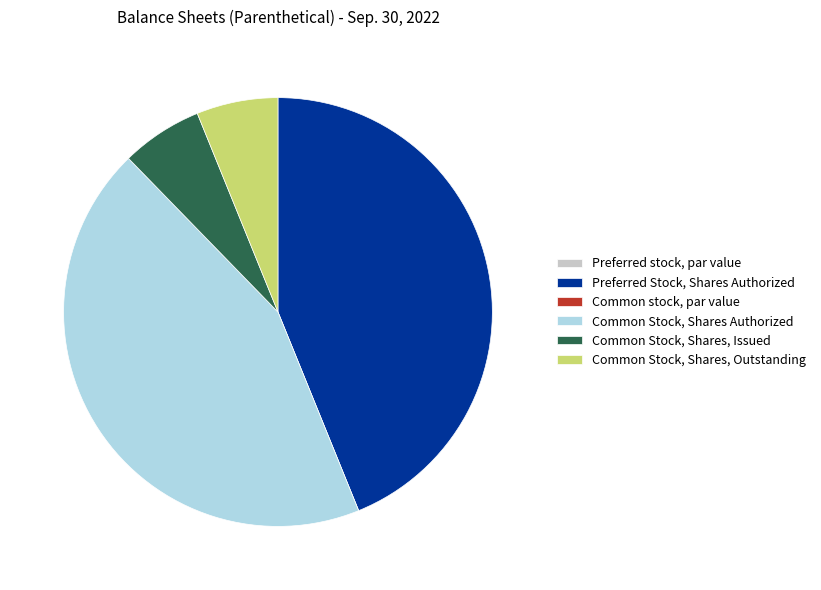

Is it true that Common Stock, Shares, Issued is 6% of the pie?

True